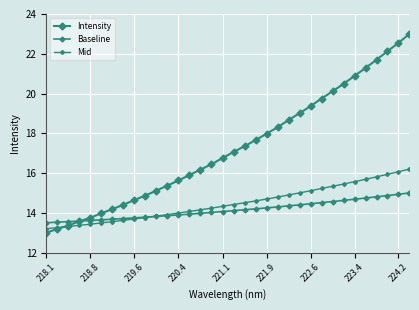

Count the number of categories in the chart.

34